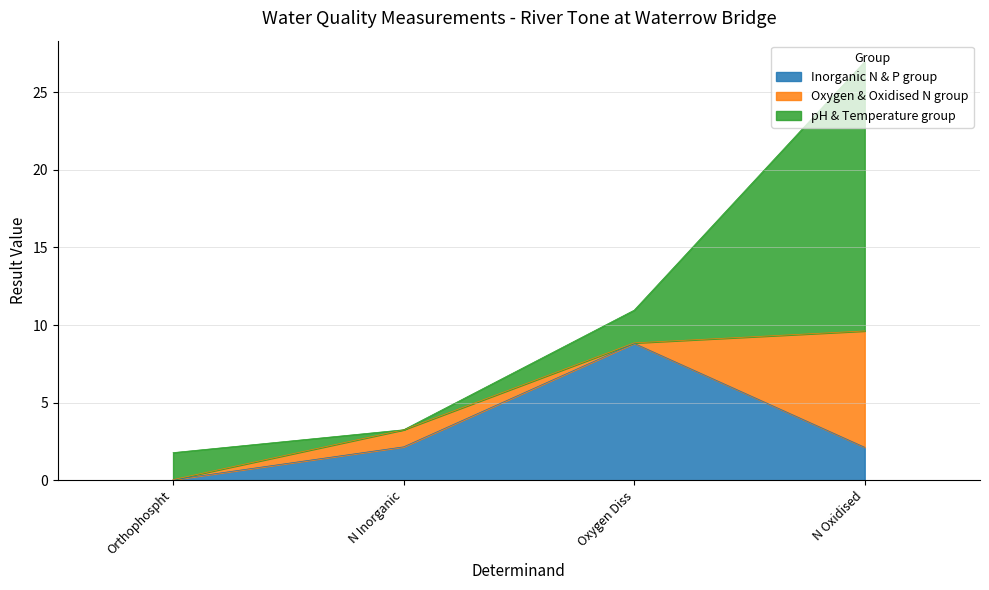

Which category has the lowest value in the Inorganic N & P group series?

Orthophospht